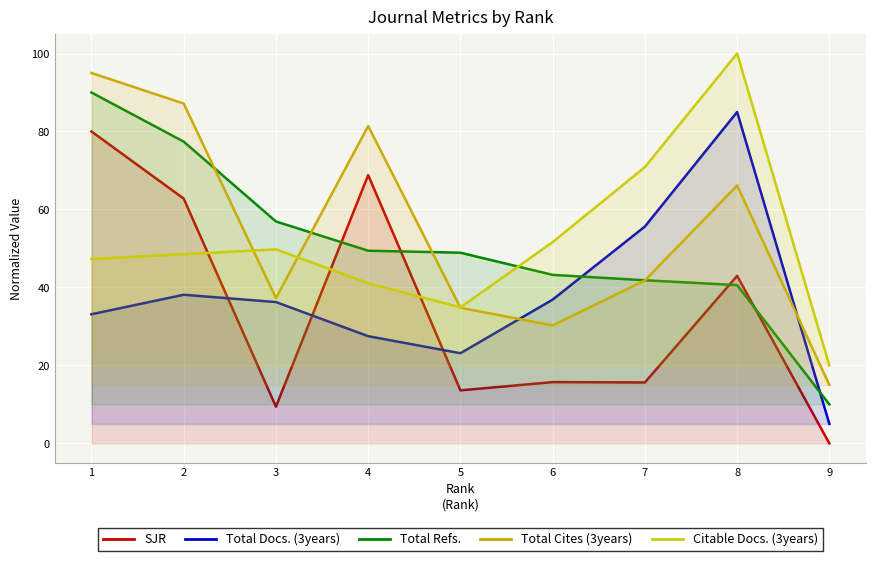

Is it true that Total Refs. equals 43.2 at 6?

True